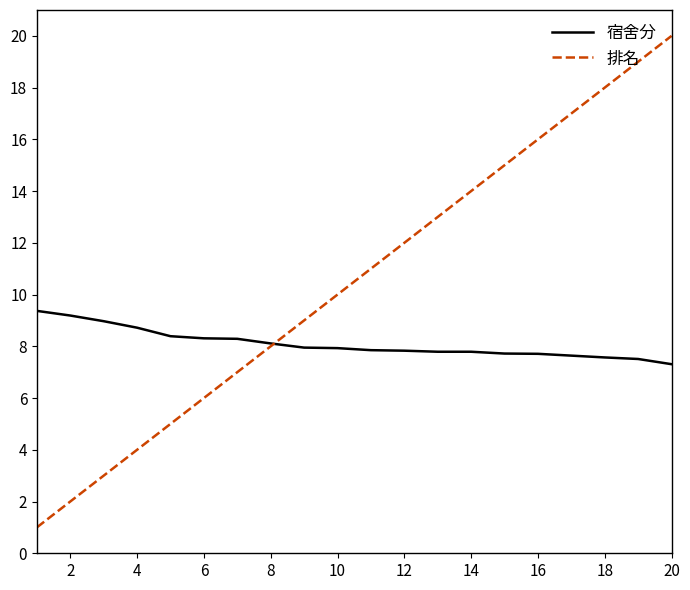

Does the chart display data point markers on the line(s)?

No